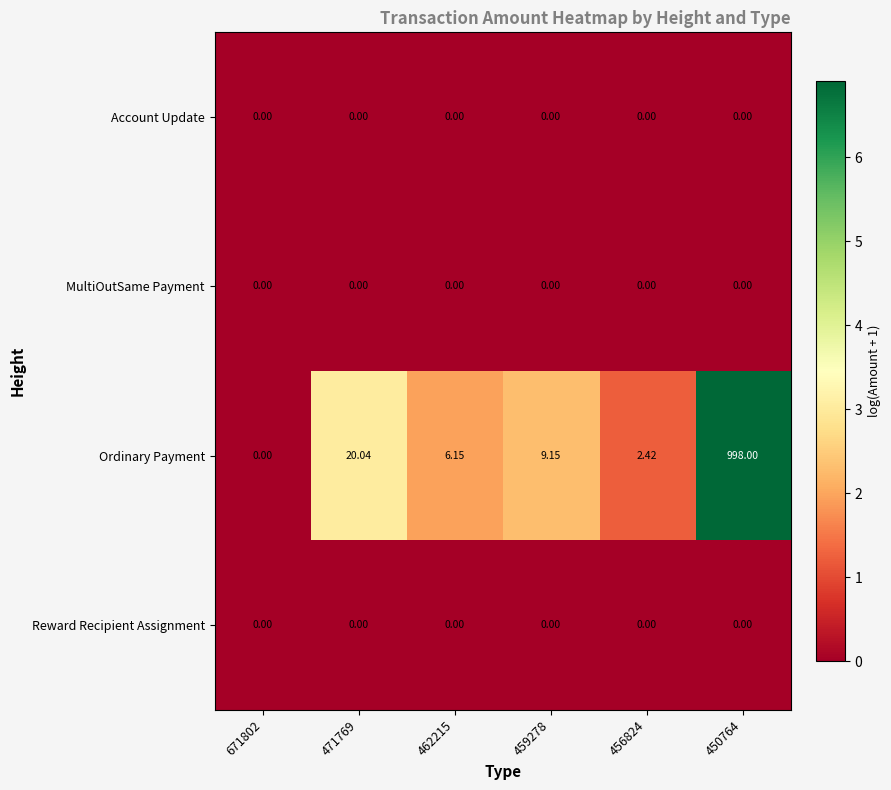

Which series has the largest total across all categories?

Ordinary Payment